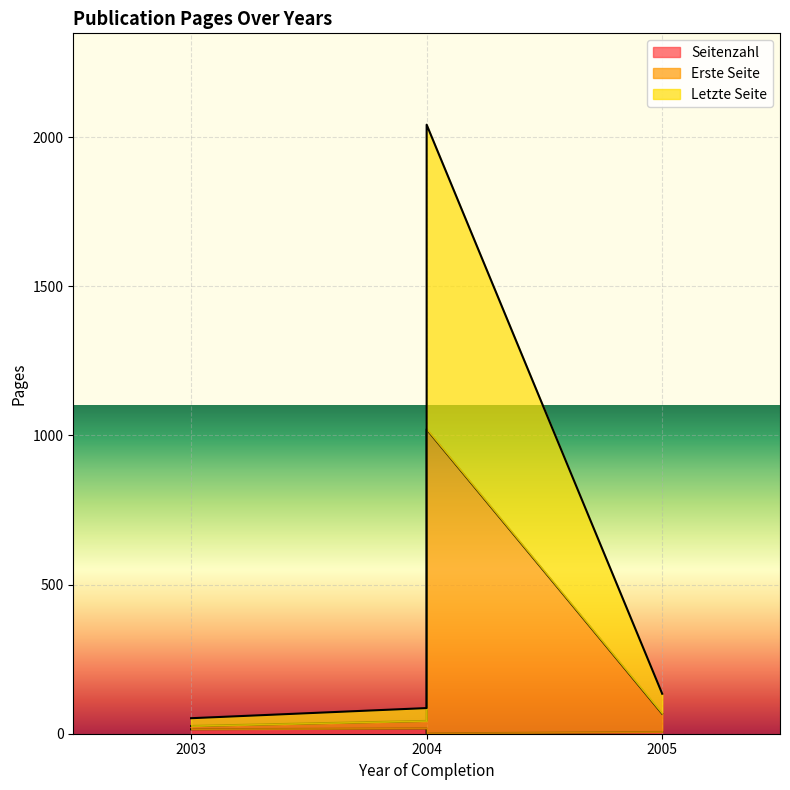

What is the difference between the Seitenzahl values at 2004 and 2003?

3